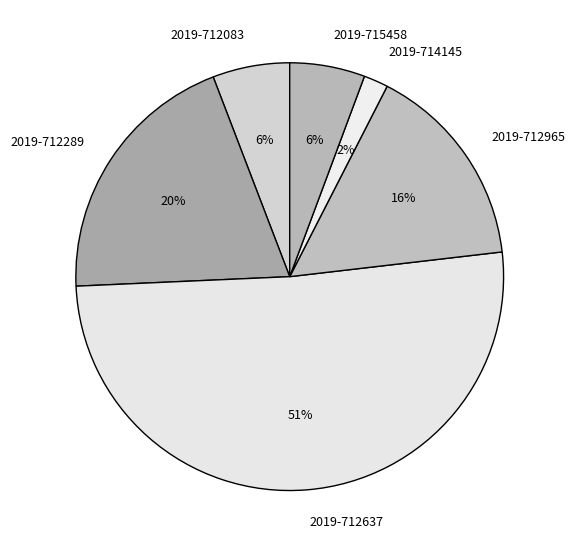

Which slice represents more than half of the pie?

2019-712637